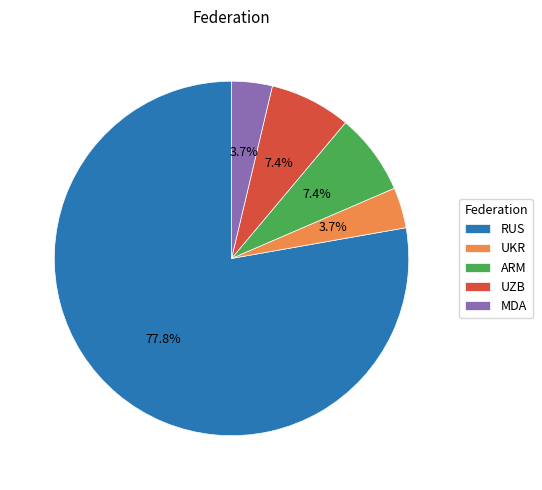

Which has a higher value, UZB or RUS?

RUS